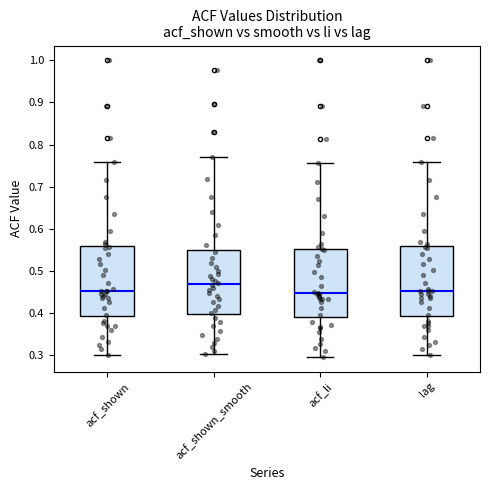

Which box's median line is the highest?

acf_shown_smooth